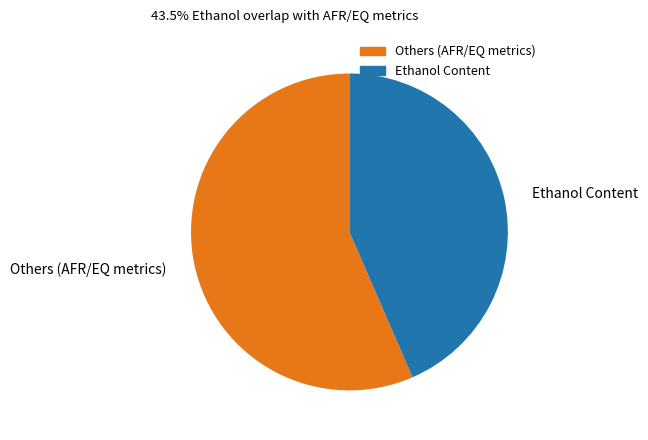

Rank the categories by value from lowest to highest.

Ethanol Content, Others (AFR/EQ metrics)